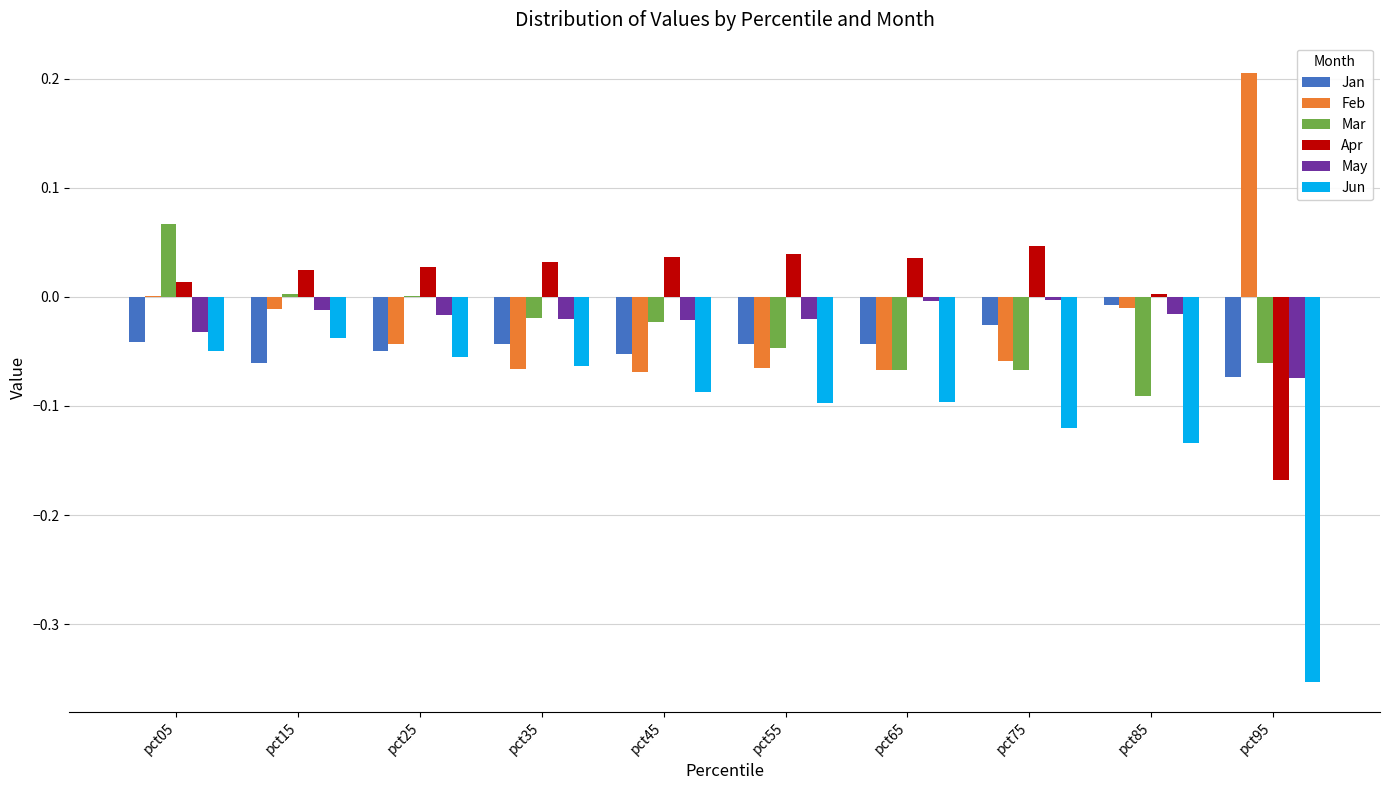

Are the bars horizontal?

No